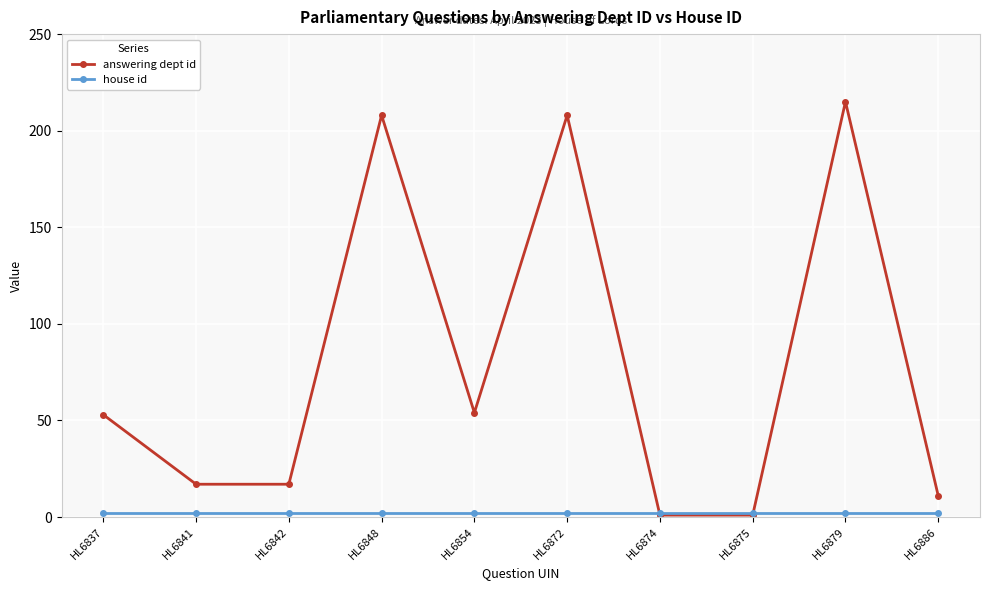

How many values in the answering dept id series are below 53?

5